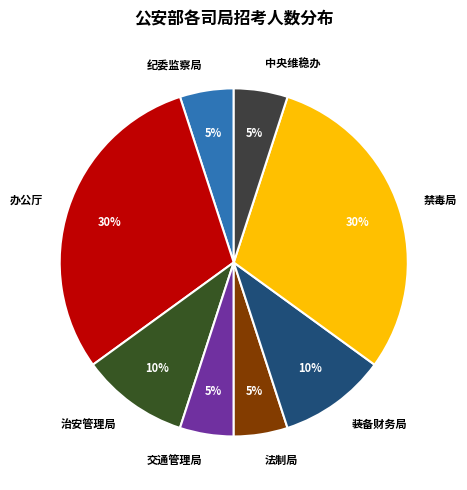

The 办公厅 slice represents 23% of the pie. True or false?

False